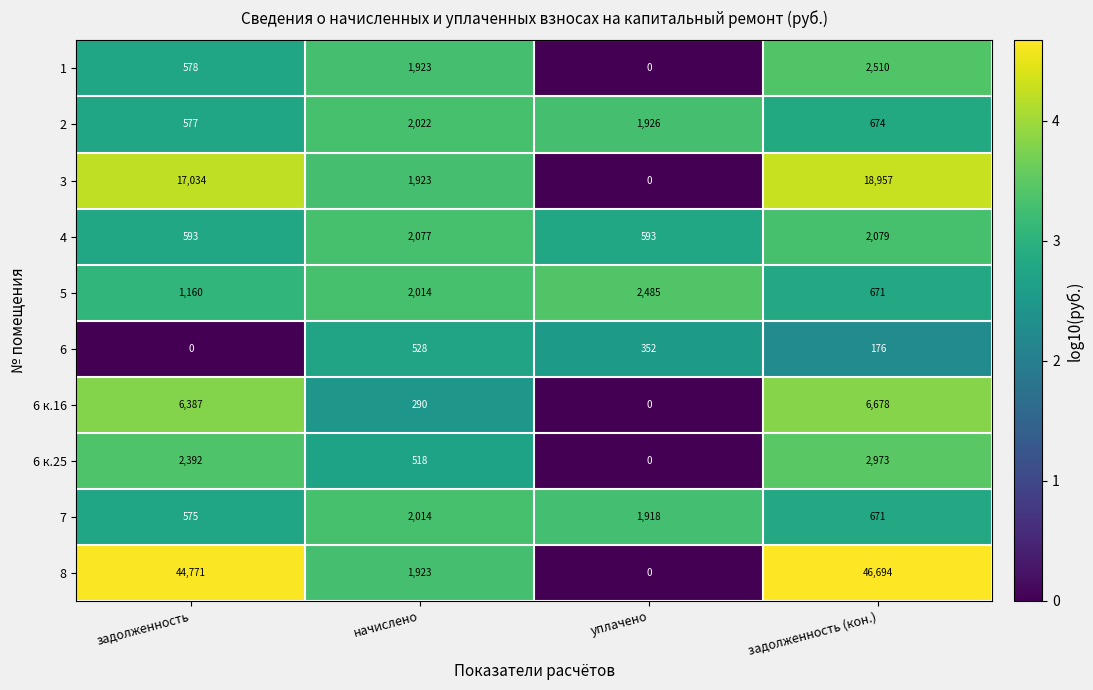

What is the approximate value of 6 к.25 at задолженность?

2392